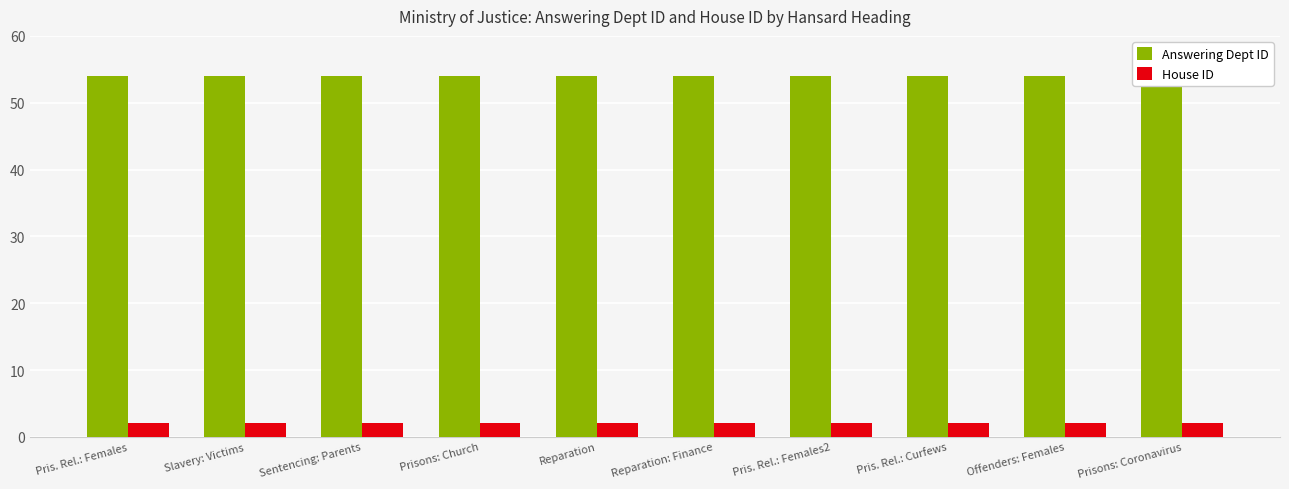

What is the label of the 9th bar from the left?

Offenders: Females